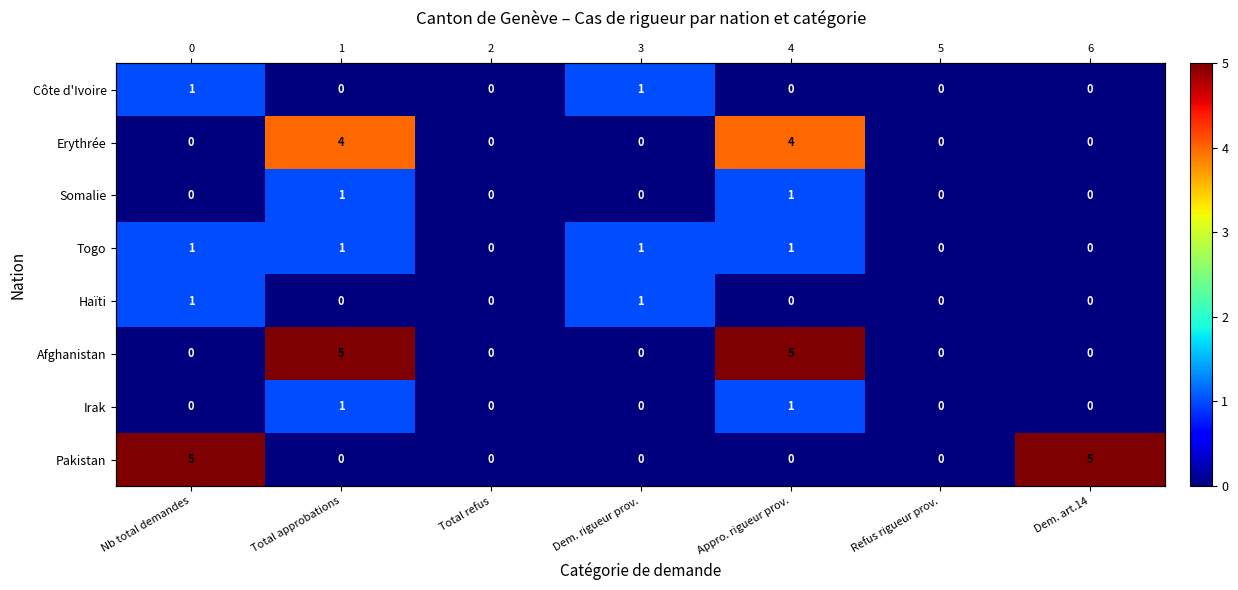

Which series has the largest total across all categories?

Afghanistan